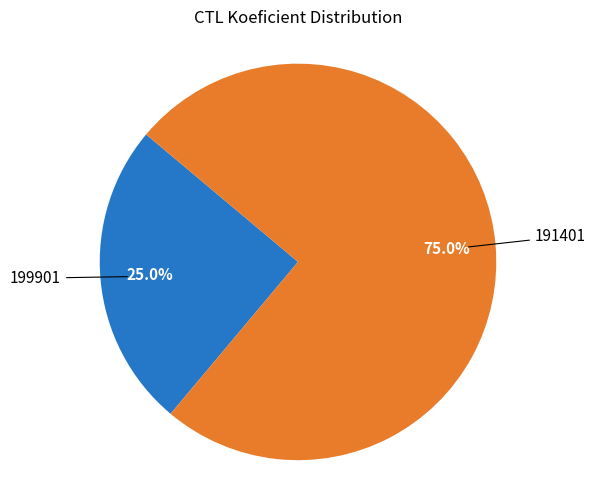

Does any single category account for the majority?

Yes